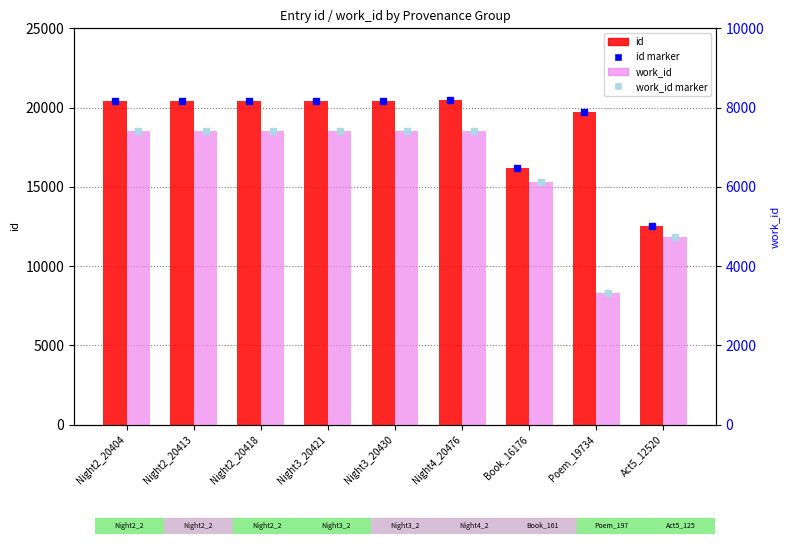

At which category is the sum across all series the highest?

Night4_20476